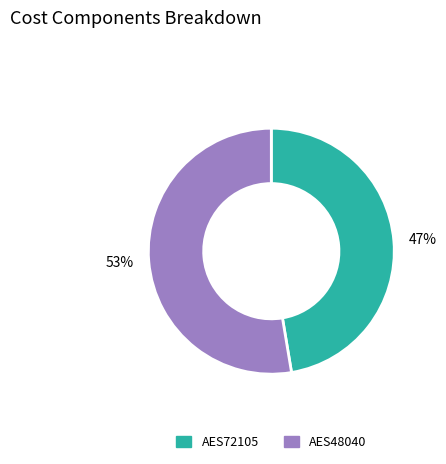

To the nearest percent, what portion does AES48040 represent?

53%